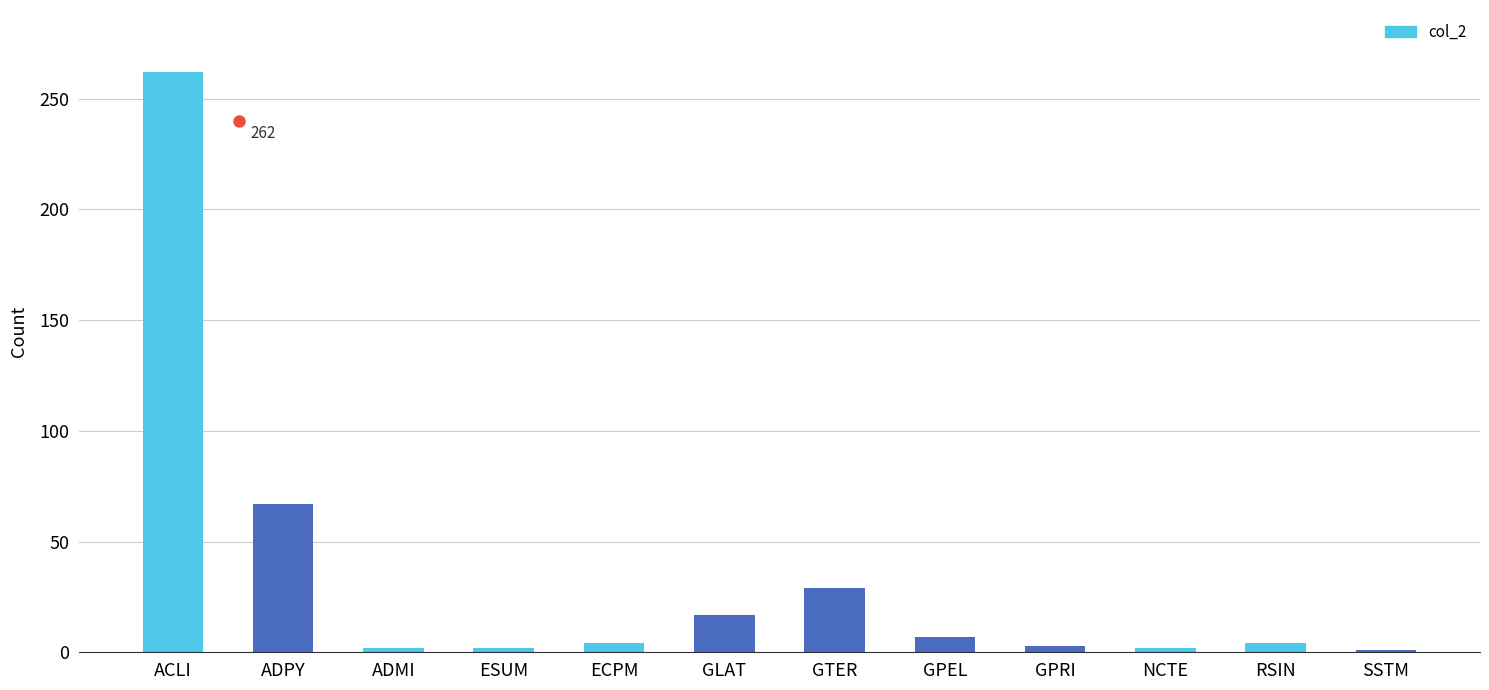

What is the change in value from ESUM to SSTM?

-1